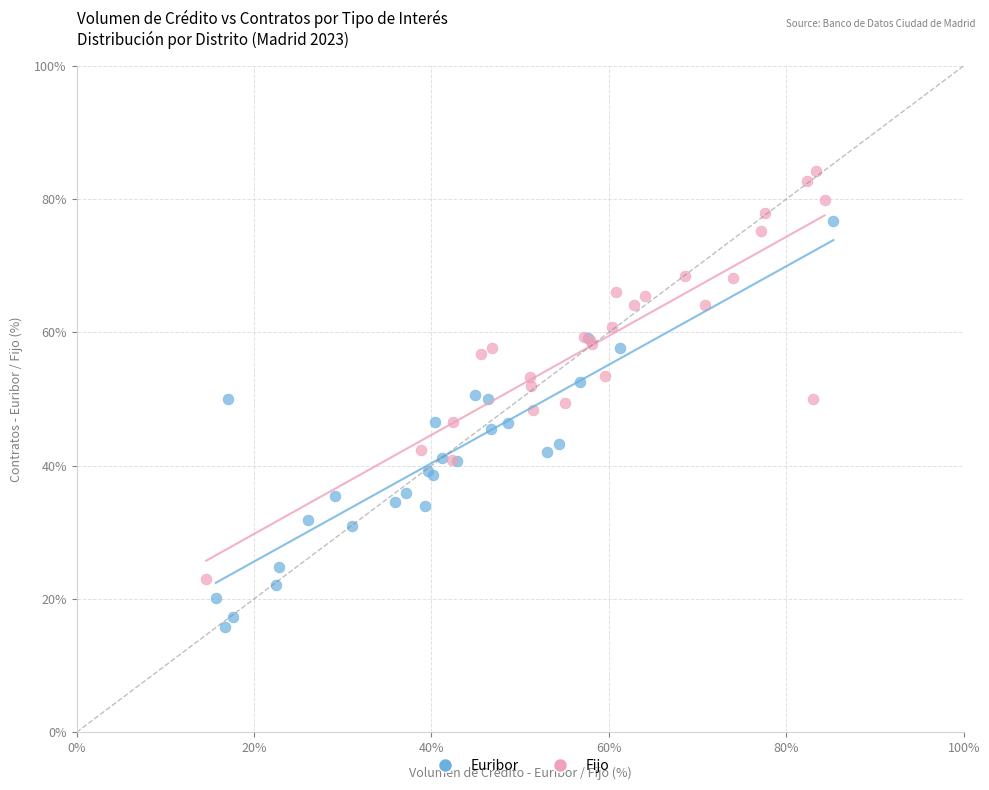

Which series contains the lowest Y value?

Euribor